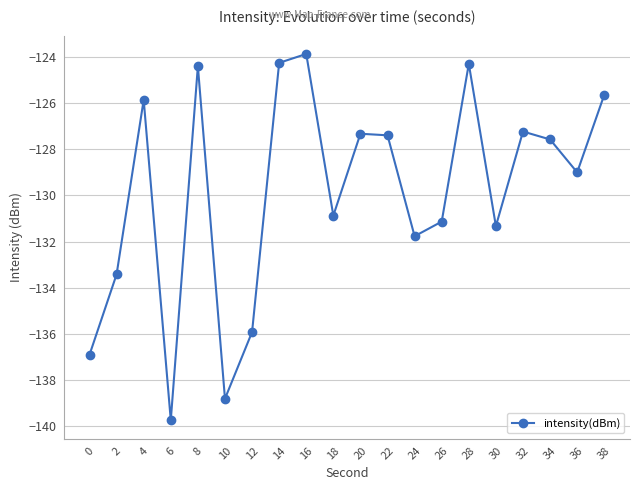

What is the minimum value shown in the chart?

-139.7